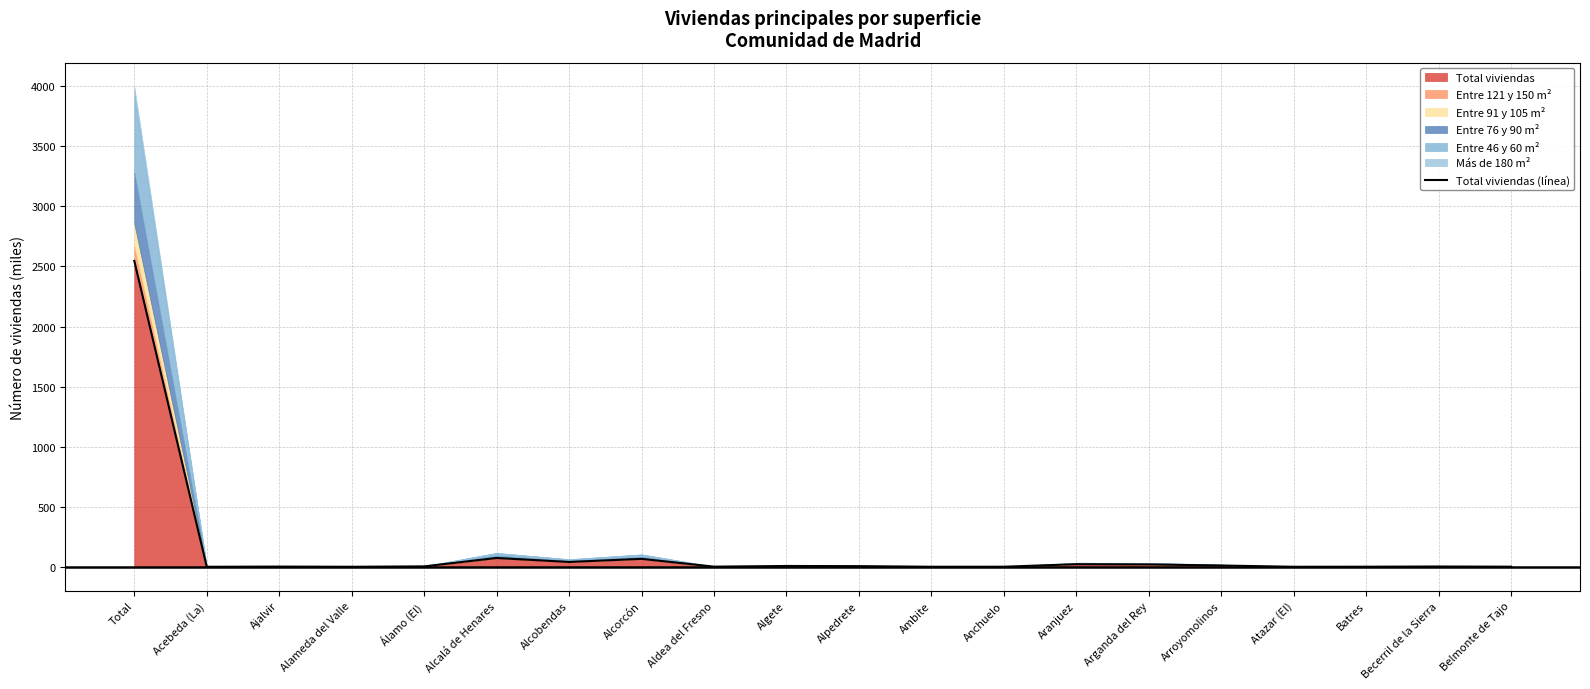

Between Total and Becerril de la Sierra, which is larger?

Total